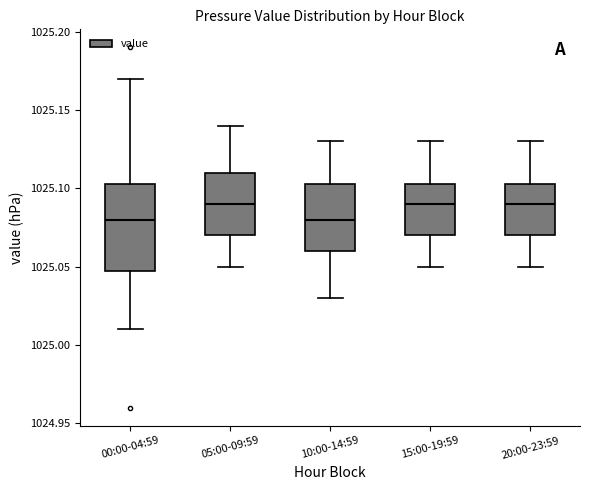

Reading left to right, read every box against the y-axis: the position of its median line, the range the box covers, and the ends of its whiskers. The values are not printed on the chart, so give them approximately, as read against the axis.

00:00-04:59: median 1025.080, box 1025.050 to 1025.105, whiskers 1025.010 to 1025.170
05:00-09:59: median 1025.090, box 1025.070 to 1025.110, whiskers 1025.050 to 1025.140
10:00-14:59: median 1025.080, box 1025.060 to 1025.105, whiskers 1025.030 to 1025.130
15:00-19:59: median 1025.090, box 1025.070 to 1025.105, whiskers 1025.050 to 1025.130
20:00-23:59: median 1025.090, box 1025.070 to 1025.105, whiskers 1025.050 to 1025.130